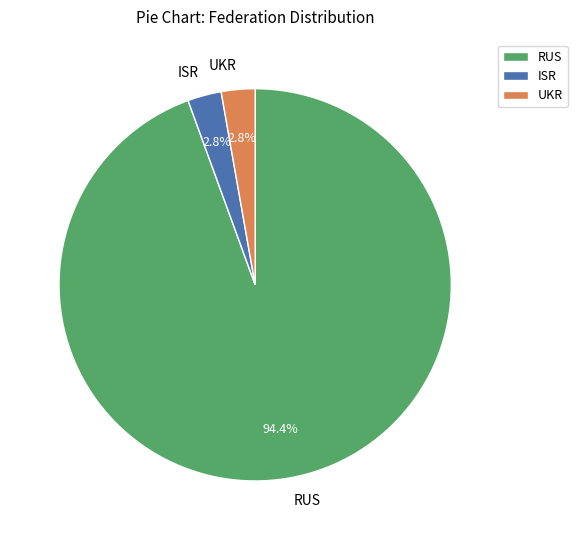

The ISR slice represents 10% of the pie. True or false?

False